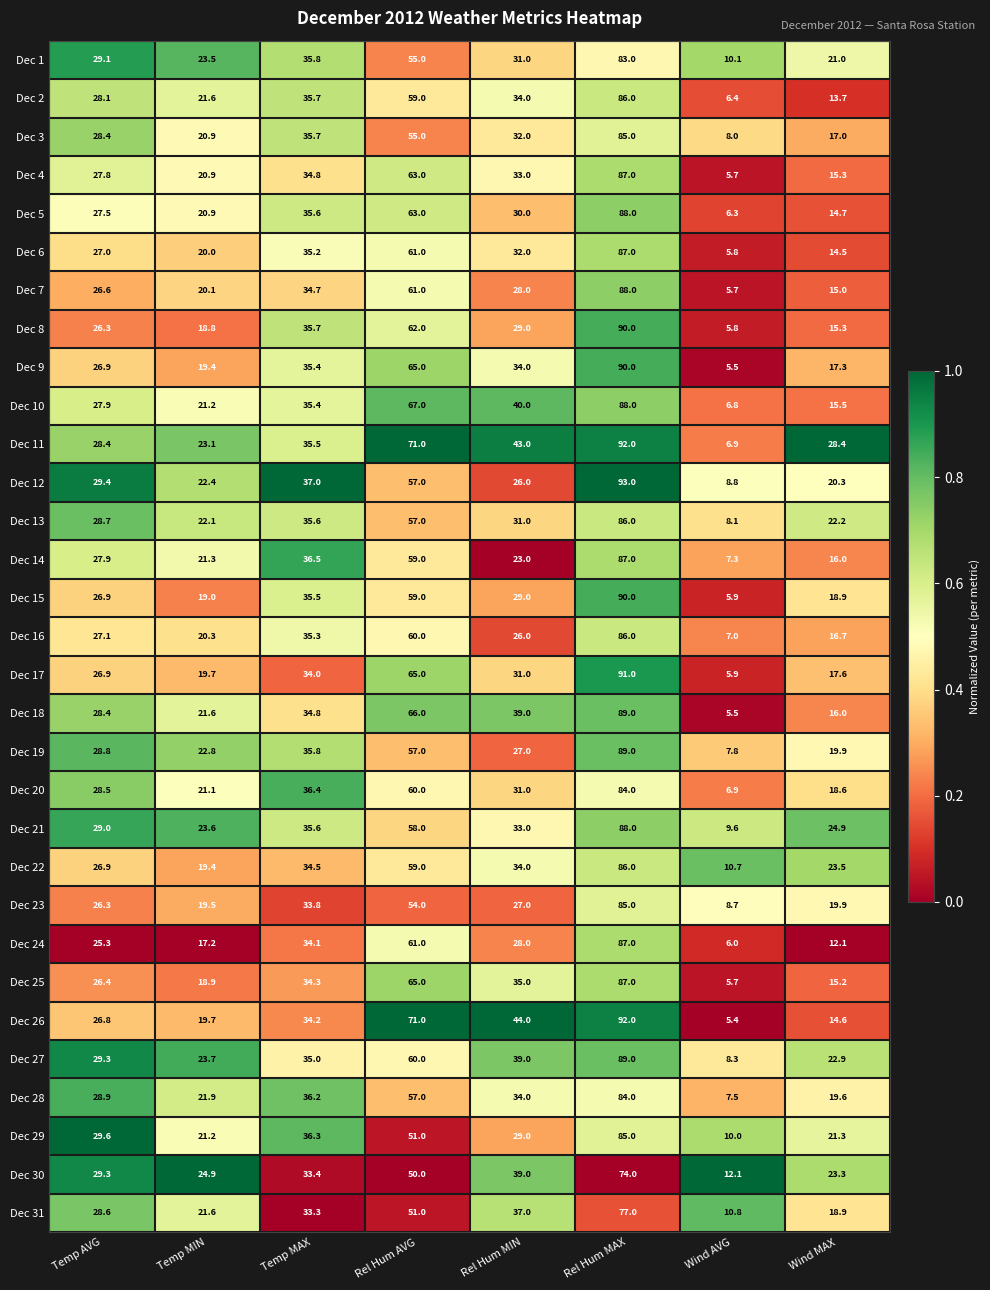

Which series has the largest range (max minus min)?

Dec 26